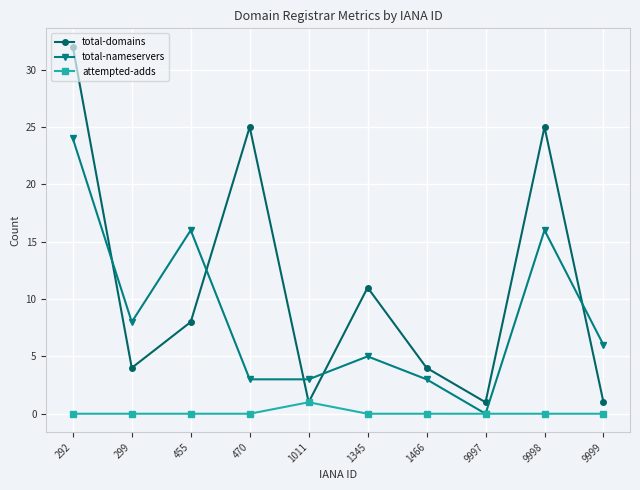

What are all the series names shown in the legend?

total-domains, total-nameservers, attempted-adds